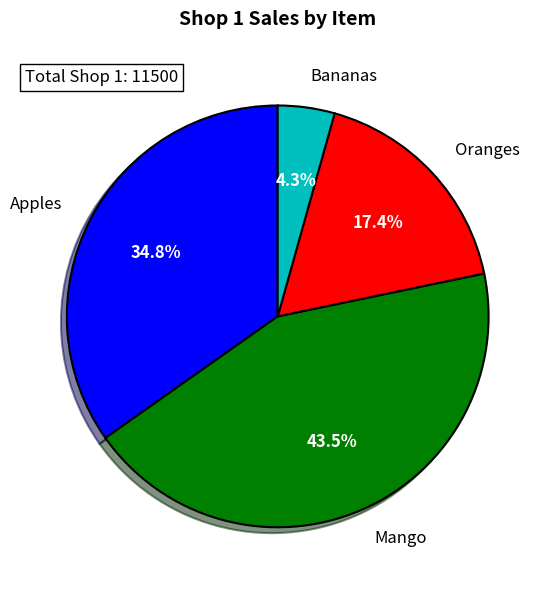

Count the number of slices in the pie.

4